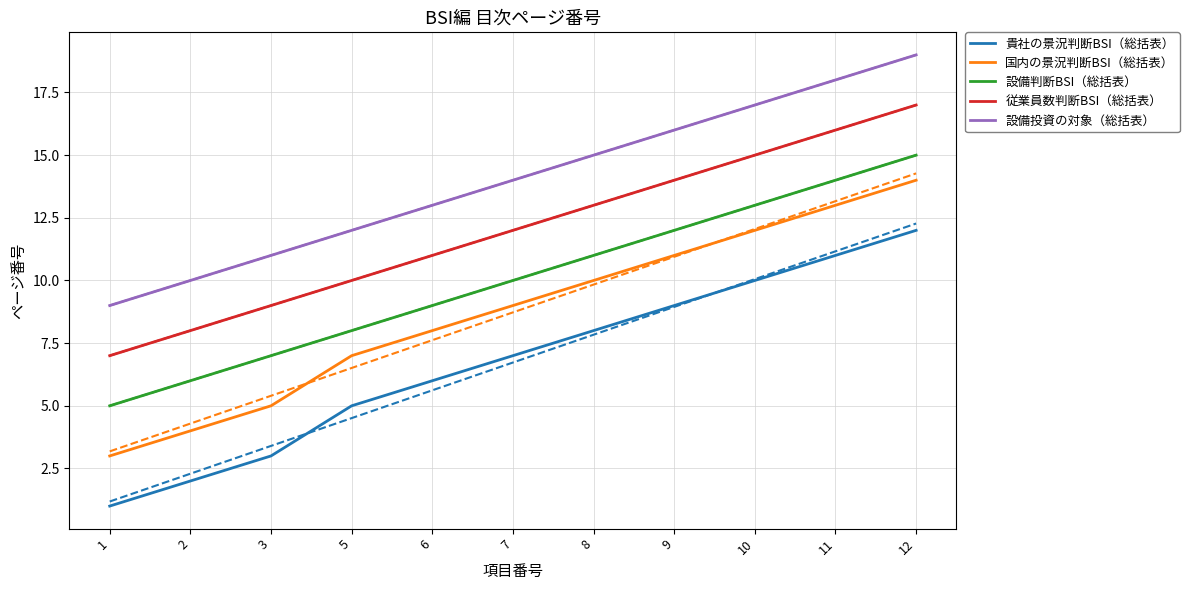

Where is 貴社の景況判断BSI（総括表） nearest to the value 6?

6